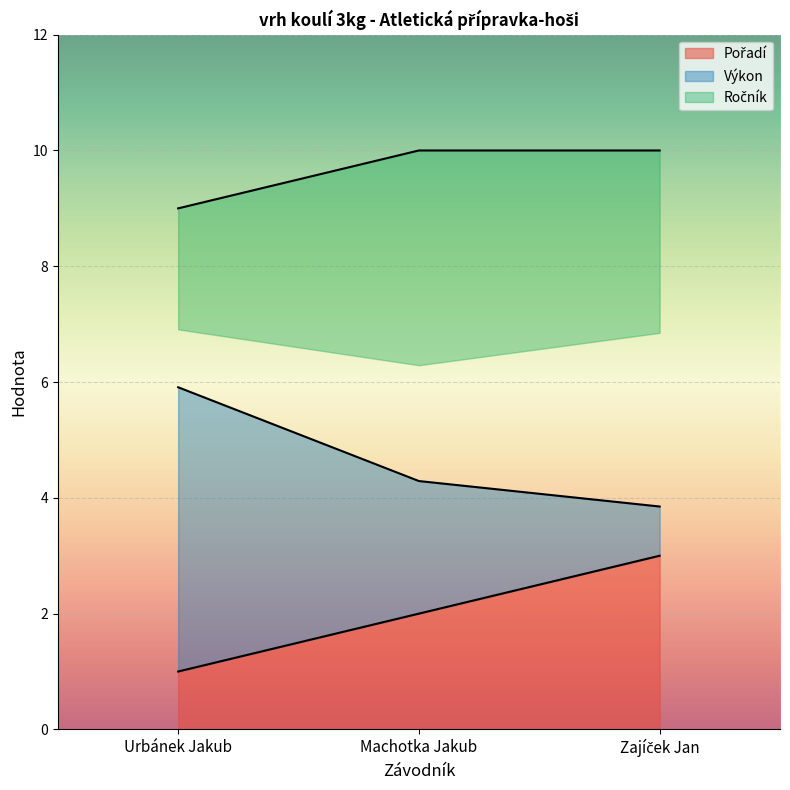

What is the difference between the highest and lowest values at Zajíček Jan?

7.0